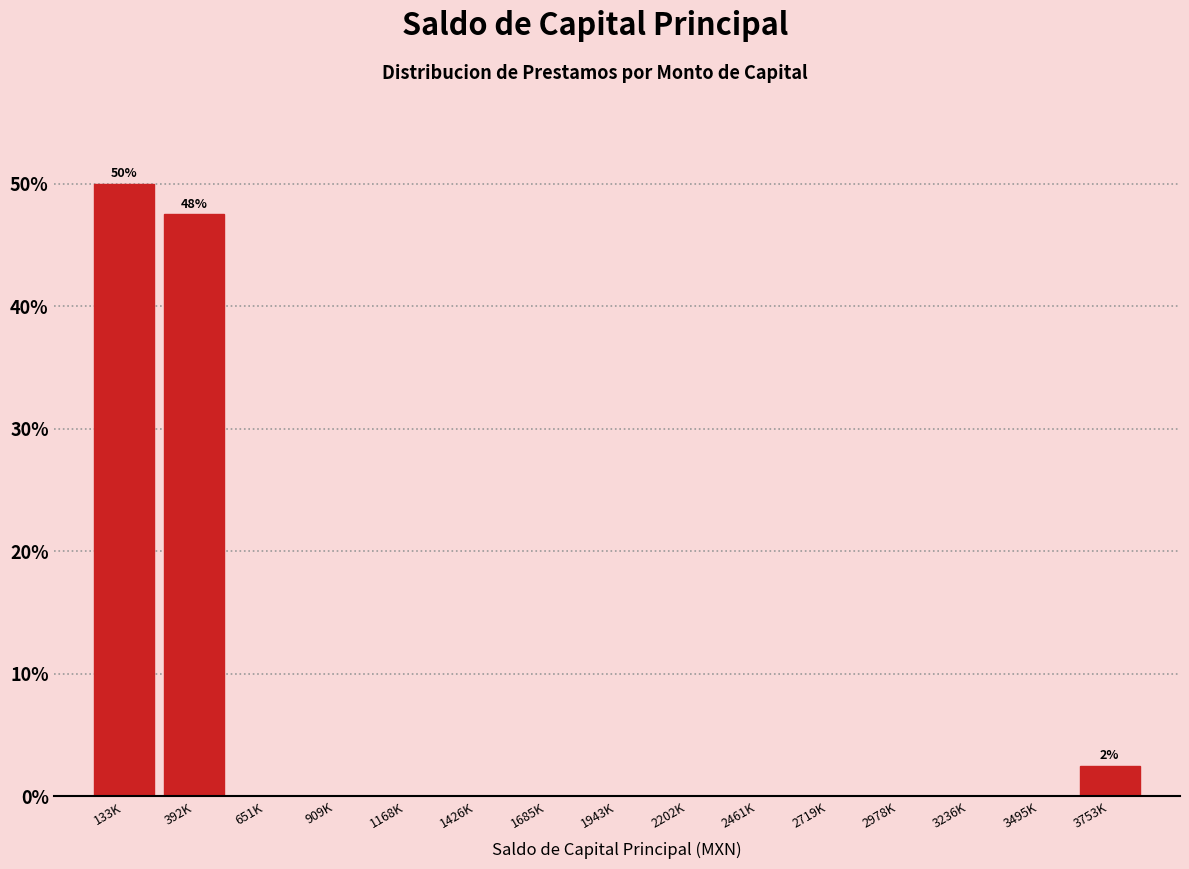

Reading left to right, list all the values displayed in this chart.

133K=50.0	392K=47.5	651K=0.0	909K=0.0	1168K=0.0	1426K=0.0	1685K=0.0	1943K=0.0	2202K=0.0	2461K=0.0	2719K=0.0	2978K=0.0	3236K=0.0	3495K=0.0	3753K=2.5